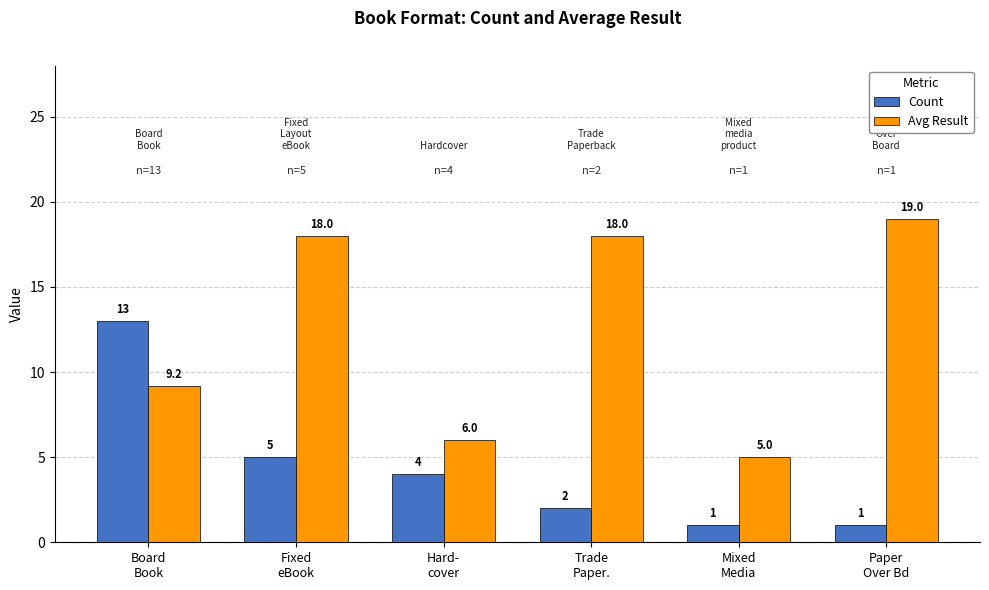

What is the difference between the highest and lowest values at Paper
Over Bd?

18.0